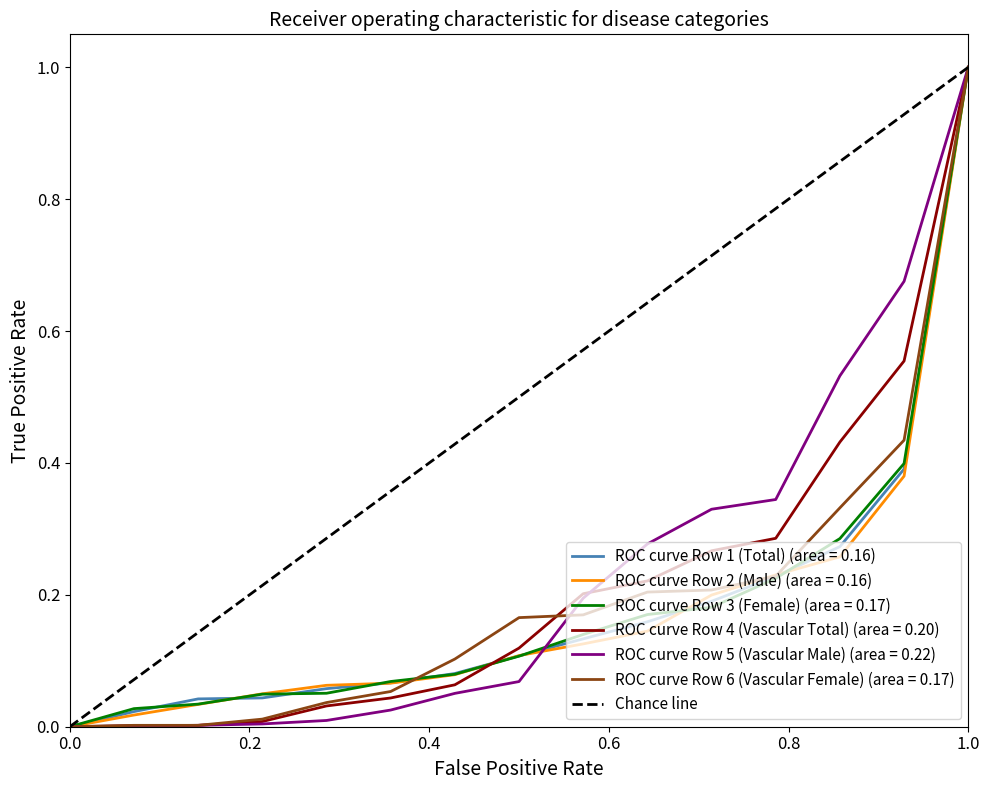

The ROC curve Row 3 (Female) (area = 0.17) series shows 1.0 at 1.0. True or false?

True